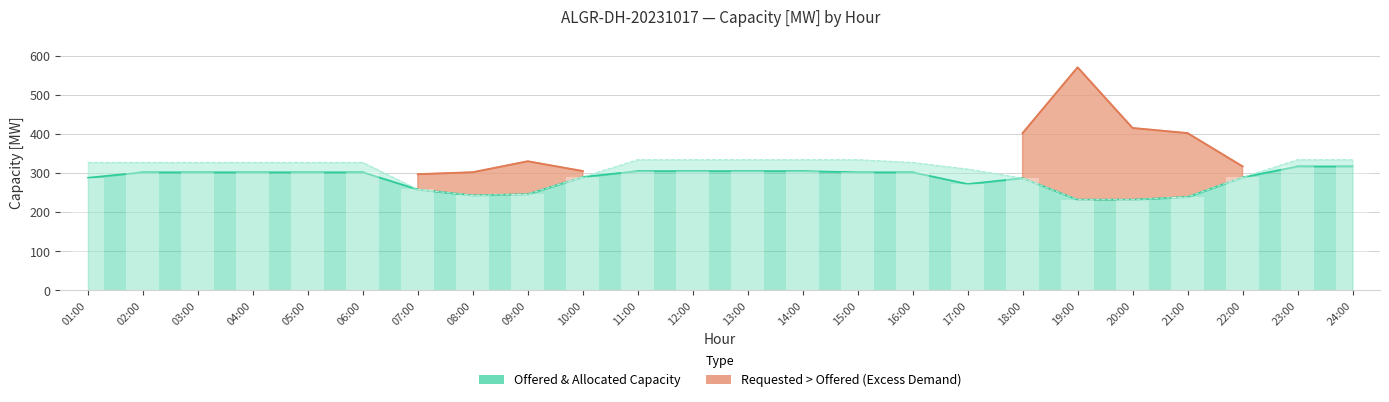

Which series has the largest total across all categories?

Offered Capacity [MW]